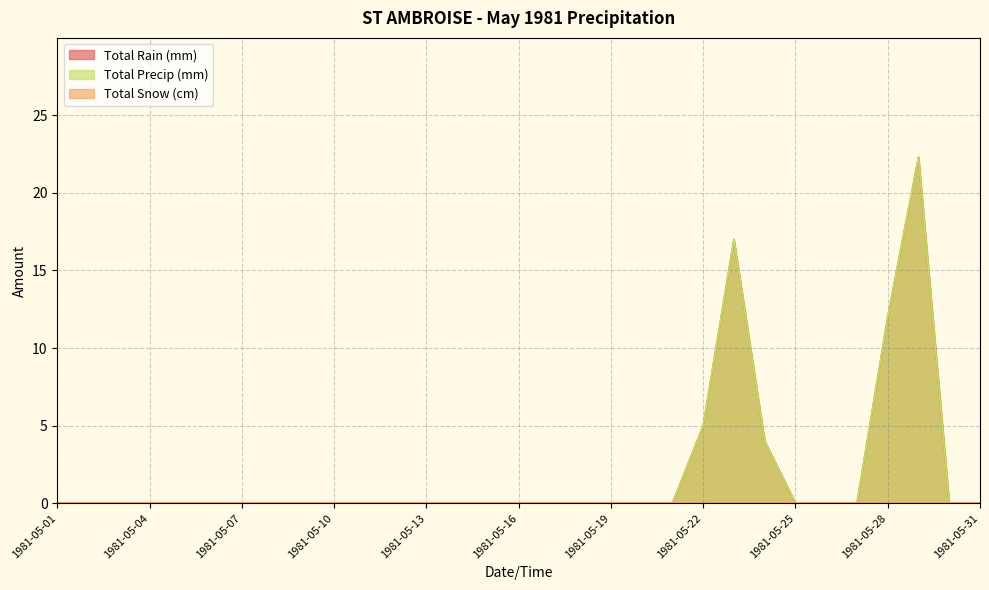

At which category is the sum across all series the highest?

1981-05-29